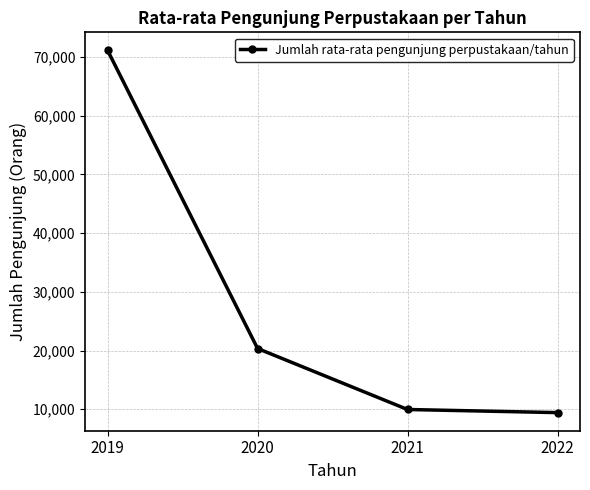

The chart shows a value of 9952 at 2021. True or false?

True